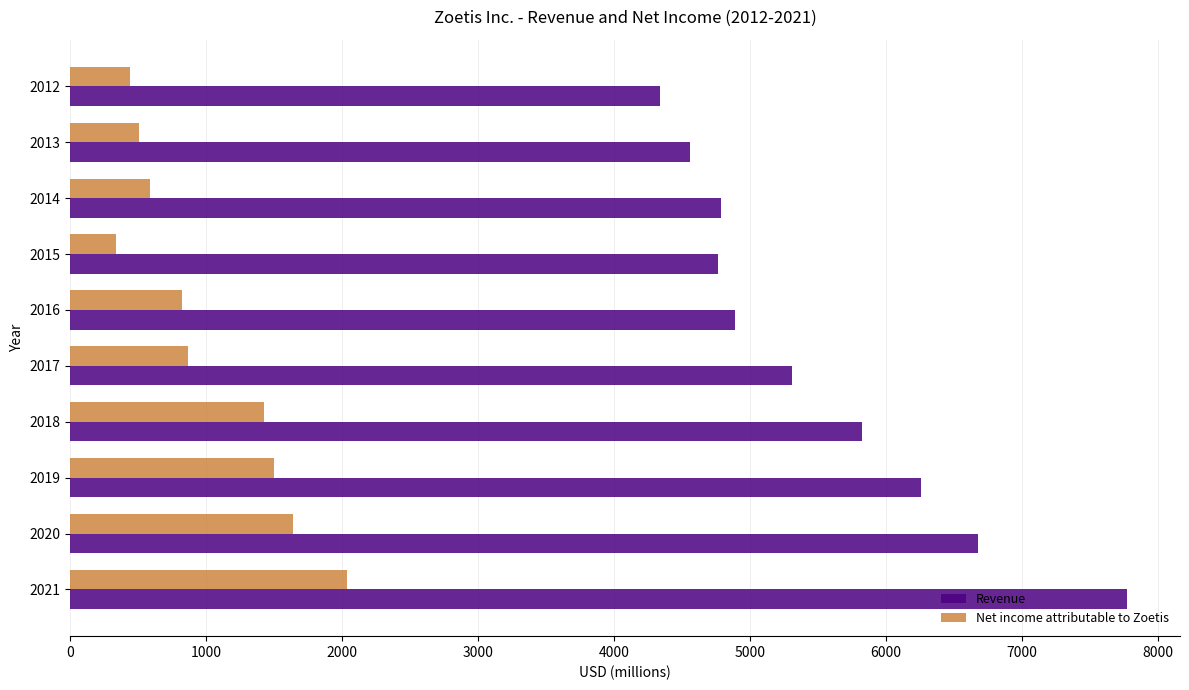

The value of Net income attributable to Zoetis at 2016 is 545. True or false?

False